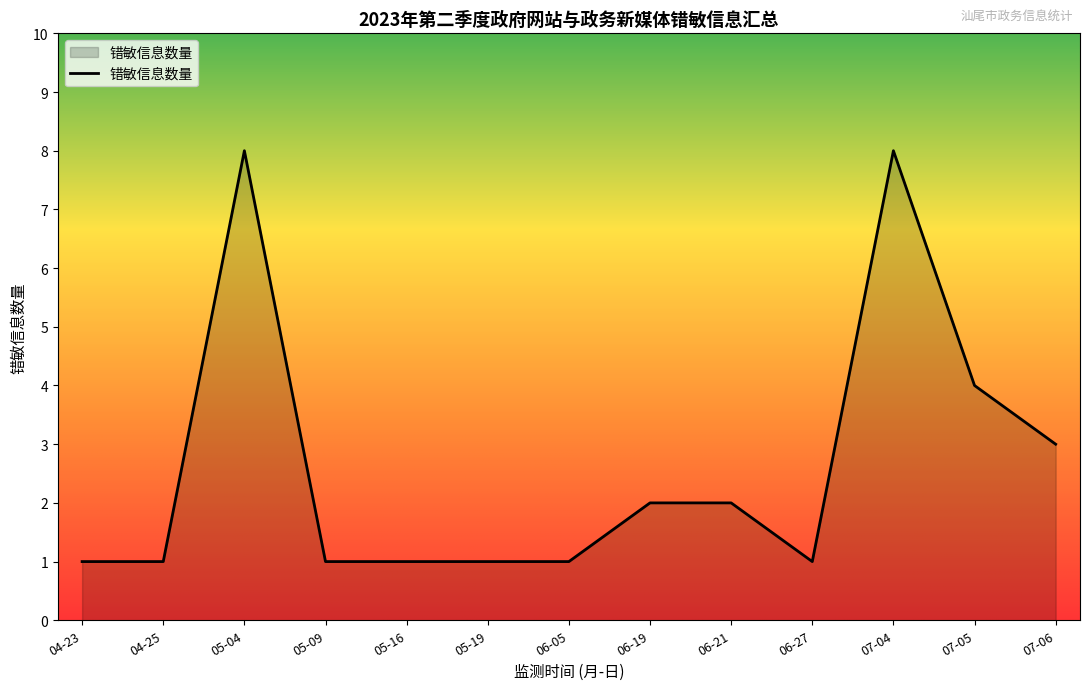

What is the difference between the values at 07-05 and 05-09?

3